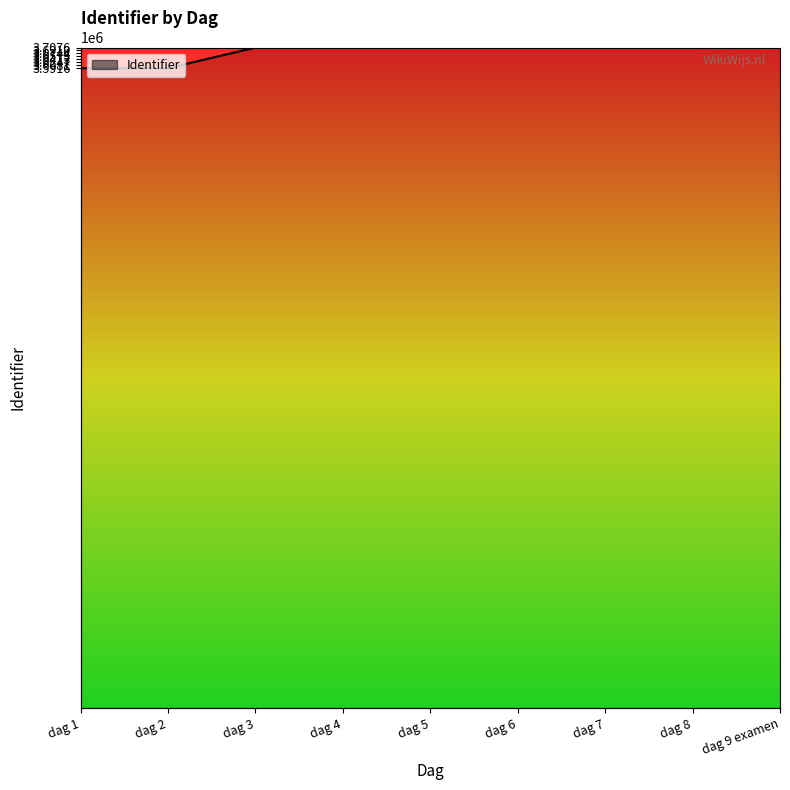

Rank the categories by value from lowest to highest.

dag 1, dag 2, dag 3, dag 4, dag 5, dag 6, dag 7, dag 8, dag 9 examen